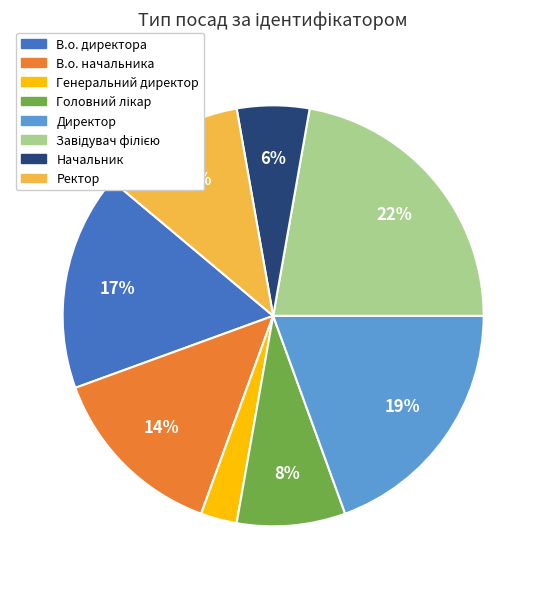

Combined, do В.о. директора and Генеральний директор account for over 50%?

No